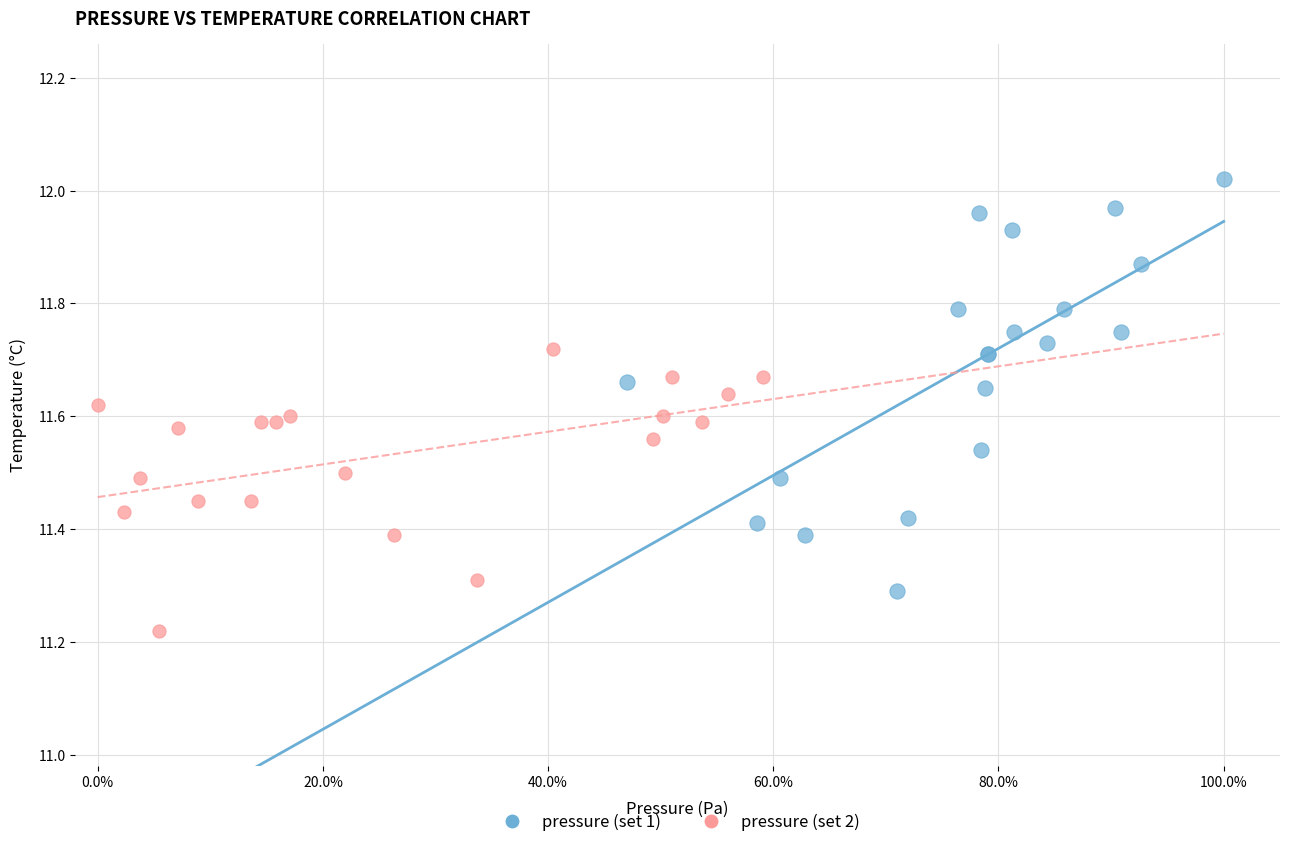

Which series reaches the maximum Y coordinate?

pressure (set 1)